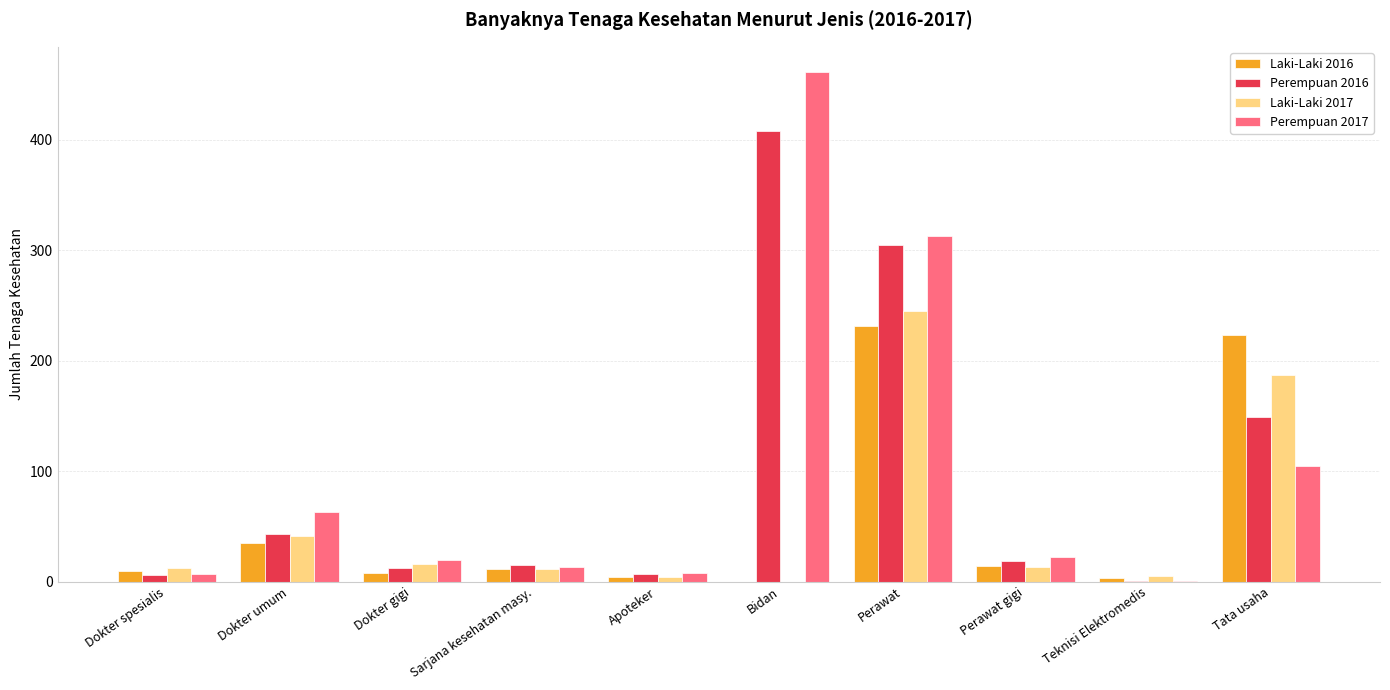

What is the greatest value displayed?

461